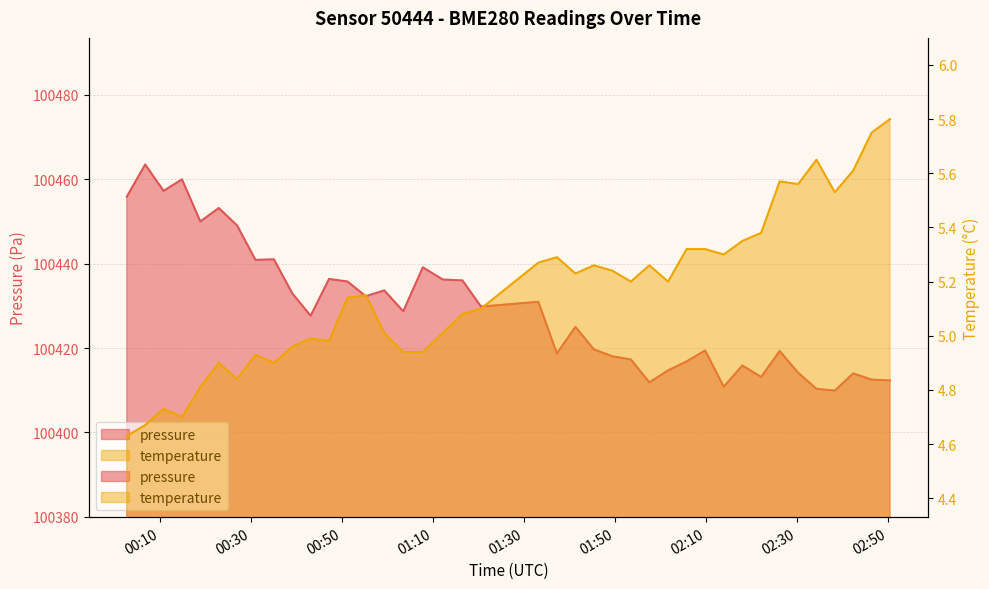

At which category does temperature reach its first local peak?

2023-04-07T00:10:52